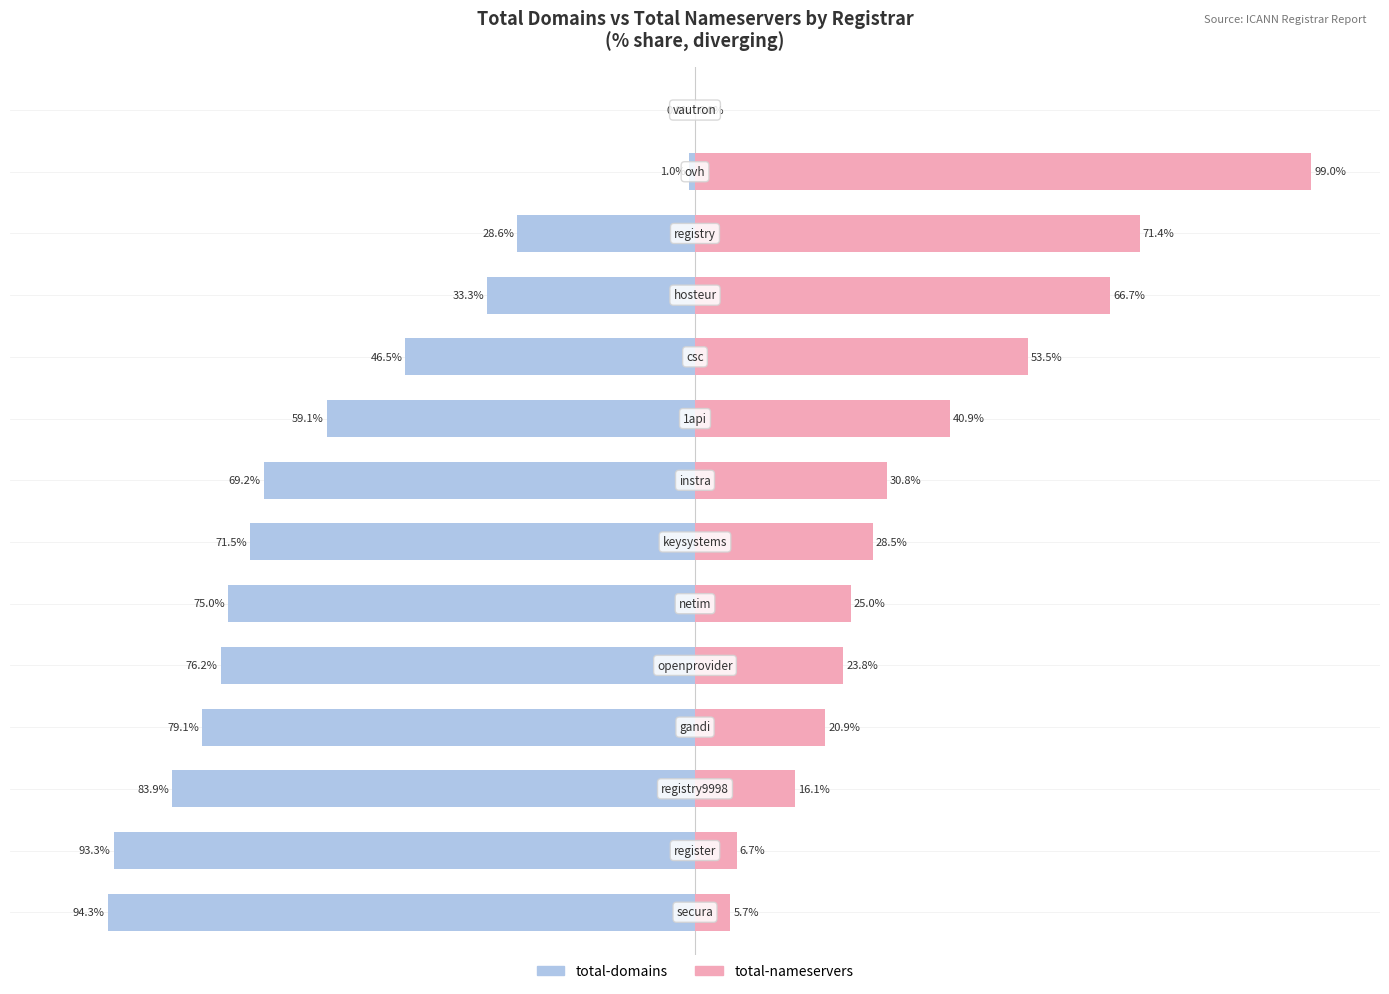

Rank the series at 25 from highest to lowest value.

total-nameservers, total-domains